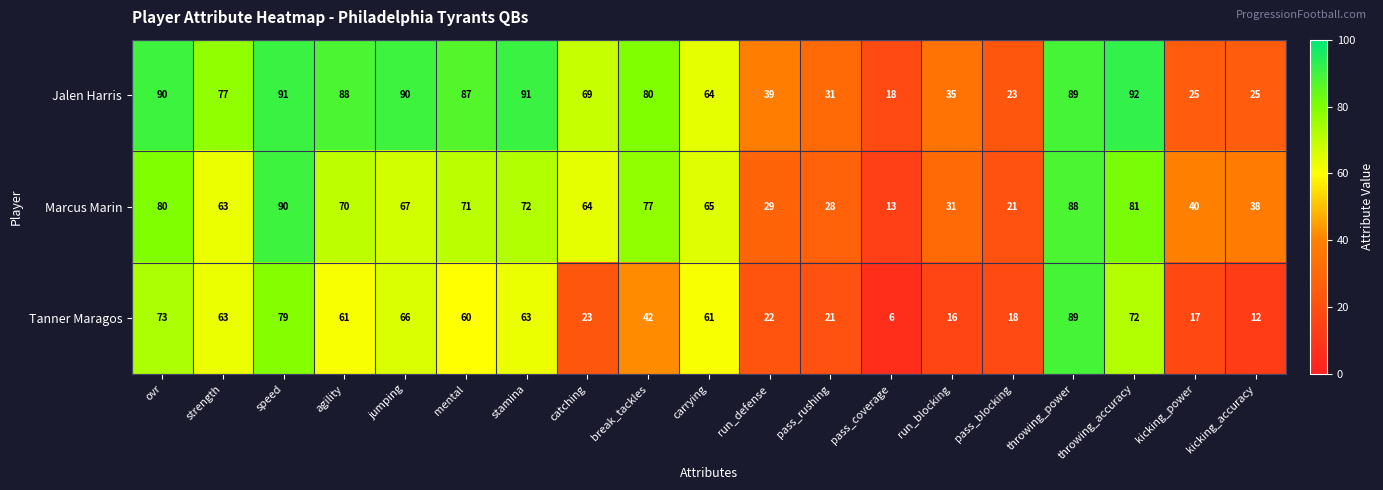

At how many categories does at least one series exceed 47?

12